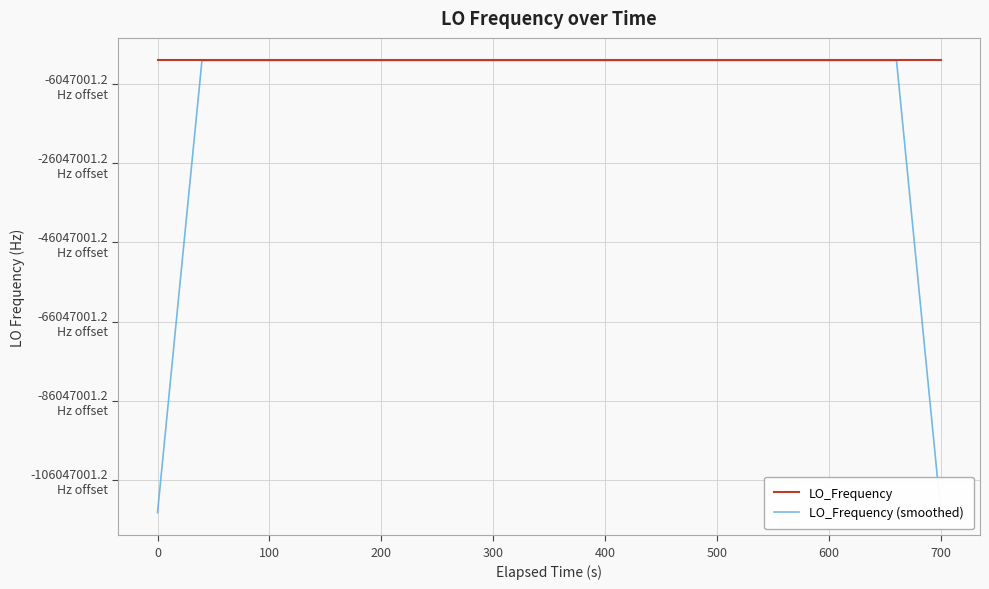

At which label is LO_Frequency closest to 286047002?

300